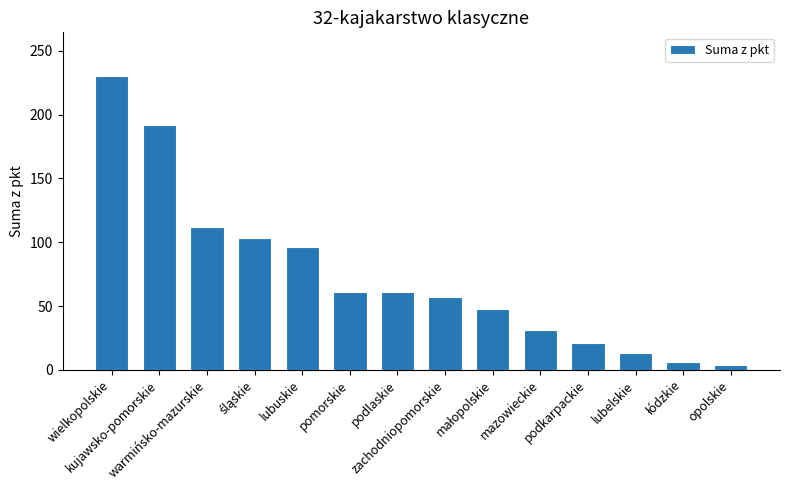

What is the value of the 10th bar from the left?

31